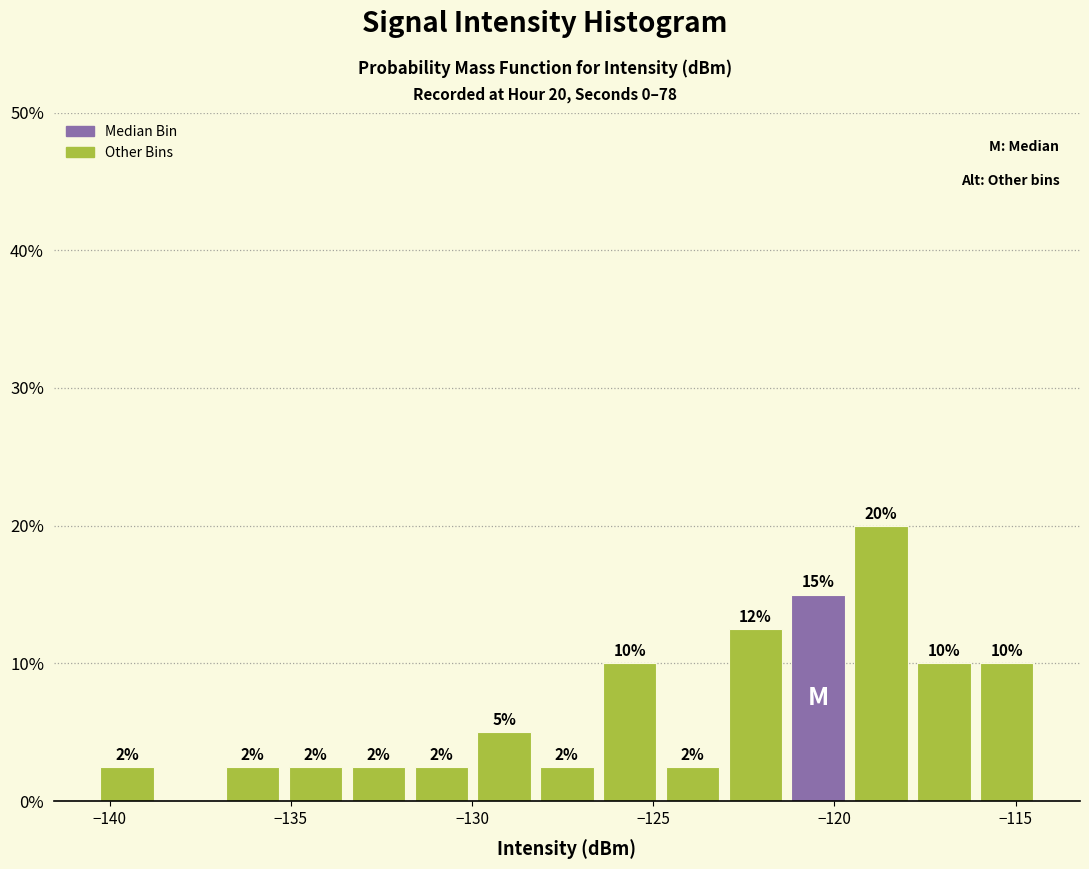

Read against the x-axis, roughly where is the centre of the tallest bar?

-118.5